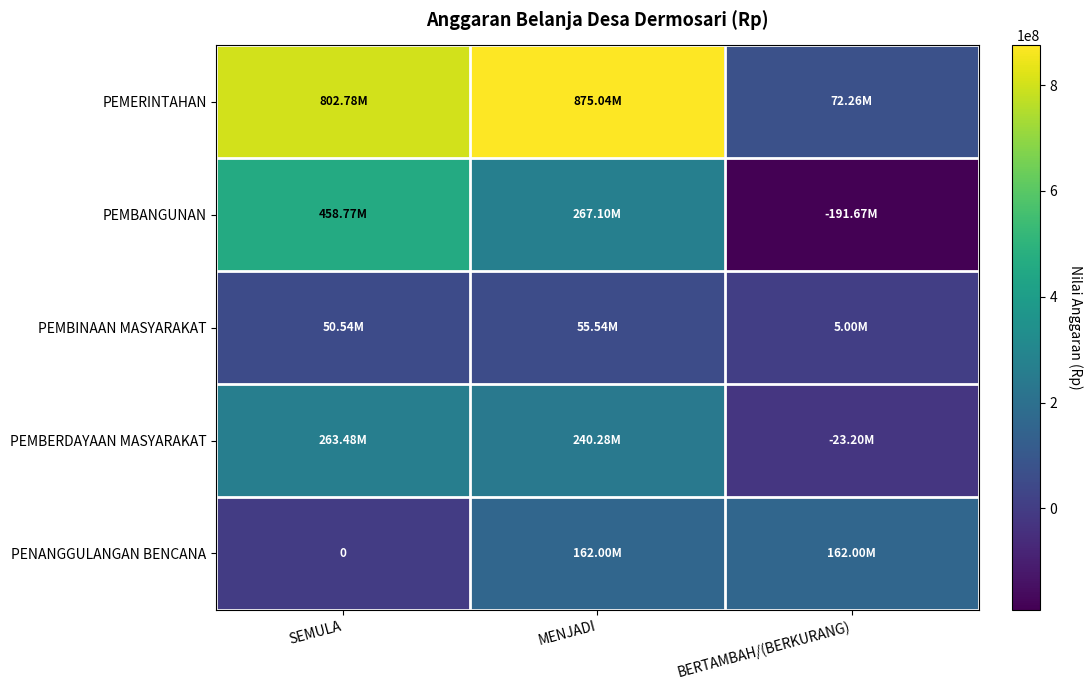

How many values in PEMBERDAYAAN MASYARAKAT are above zero?

2